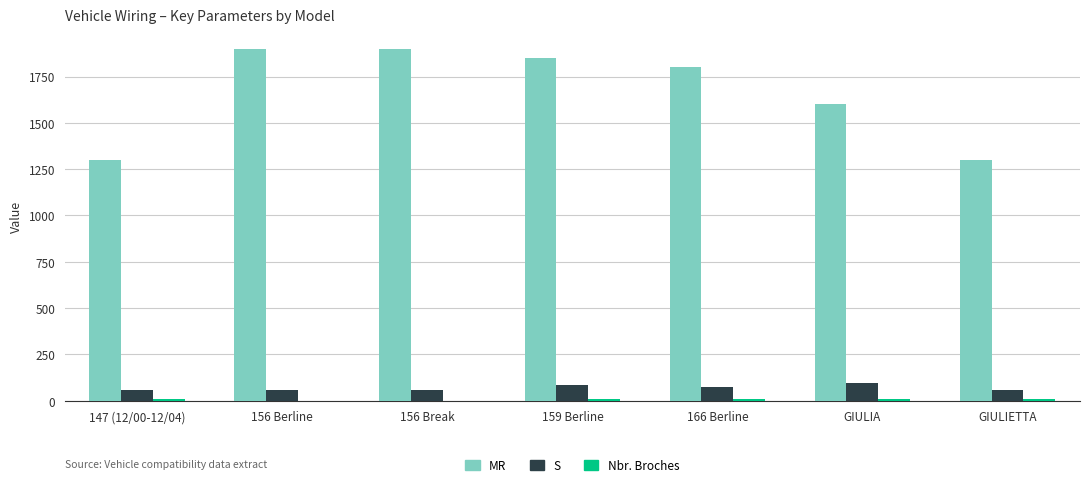

What is the average value of the MR series?

1664